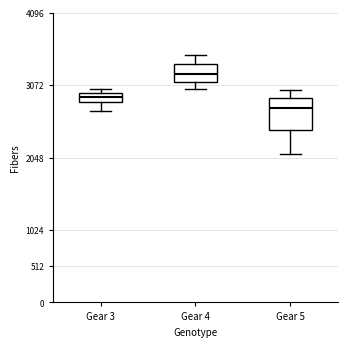

Which box's median line is the highest?

Gear 4